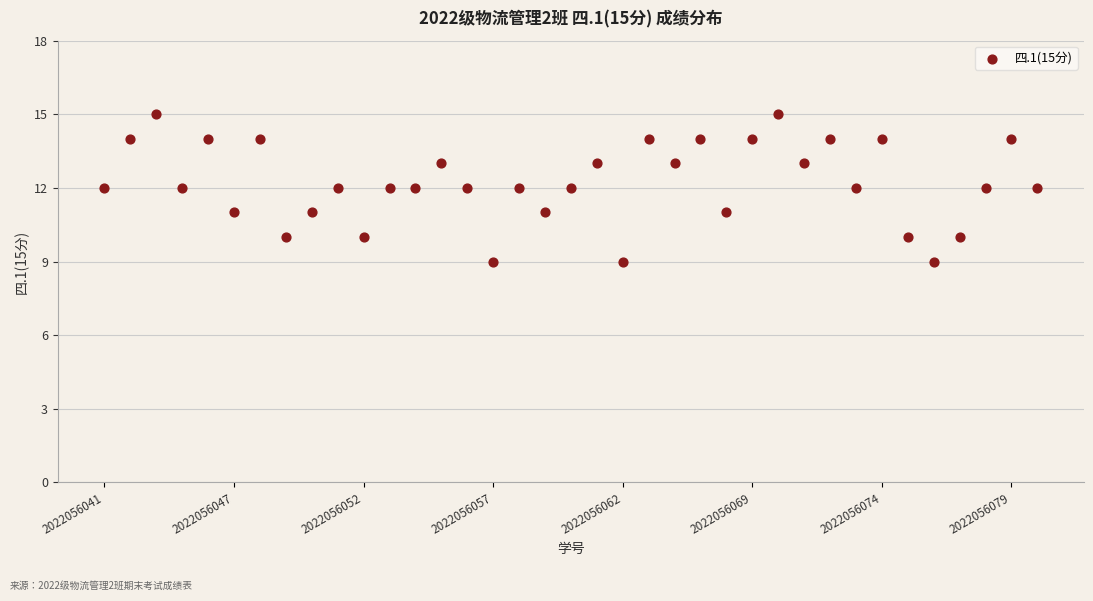

What is the range of Y values (max minus min)?

6